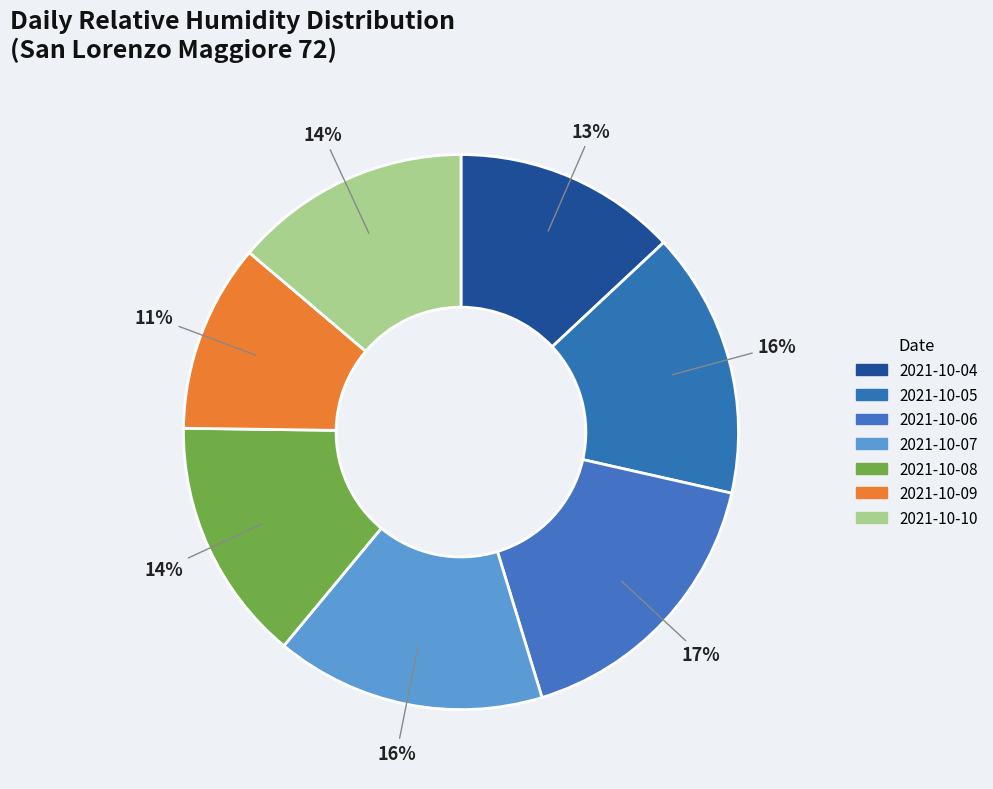

How many segments does this pie chart have?

7